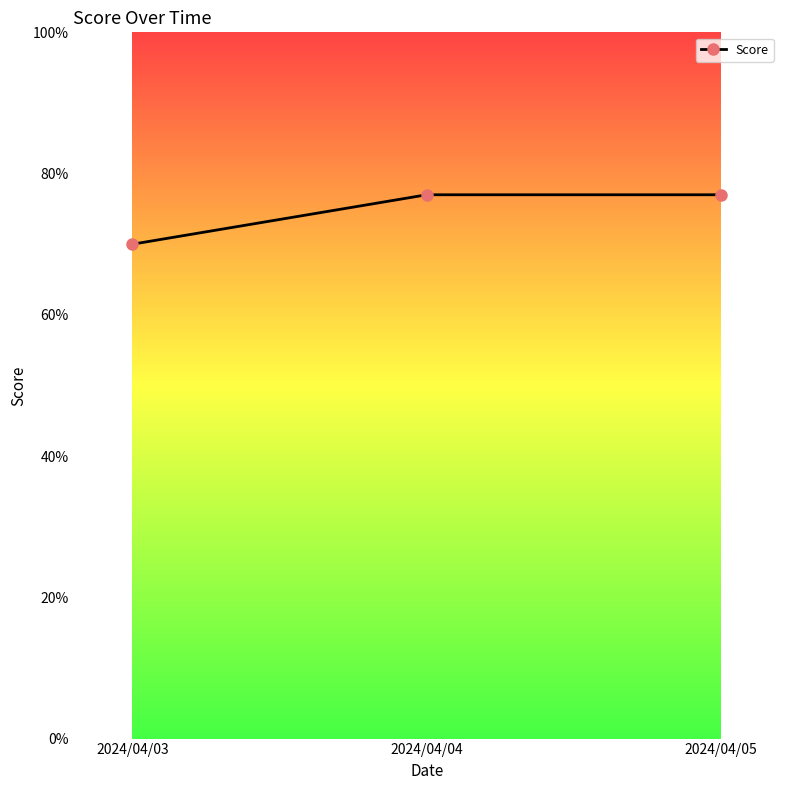

What is the sum of the values at 2024/04/05 and 2024/04/03?

1.5